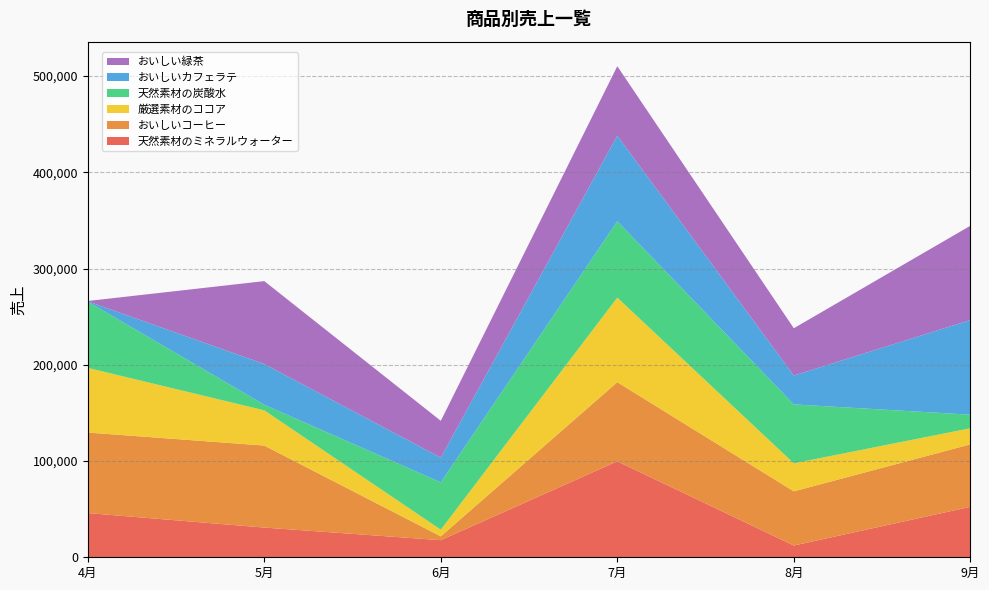

Reading left to right, what are all the values shown in this chart?

天然素材のミネラルウォーター: 45930	30861	17772	99707	12193	52408
おいしいコーヒー: 83702	85228	3958	82243	56318	64920
厳選素材のココア: 67195	36605	6958	87874	29135	16743
天然素材の炭酸水: 68780	5846	49181	79321	61219	14102
おいしいカフェラテ: 373	42281	25671	89011	30011	98346
おいしい緑茶: 345	86161	38260	72143	49119	97941